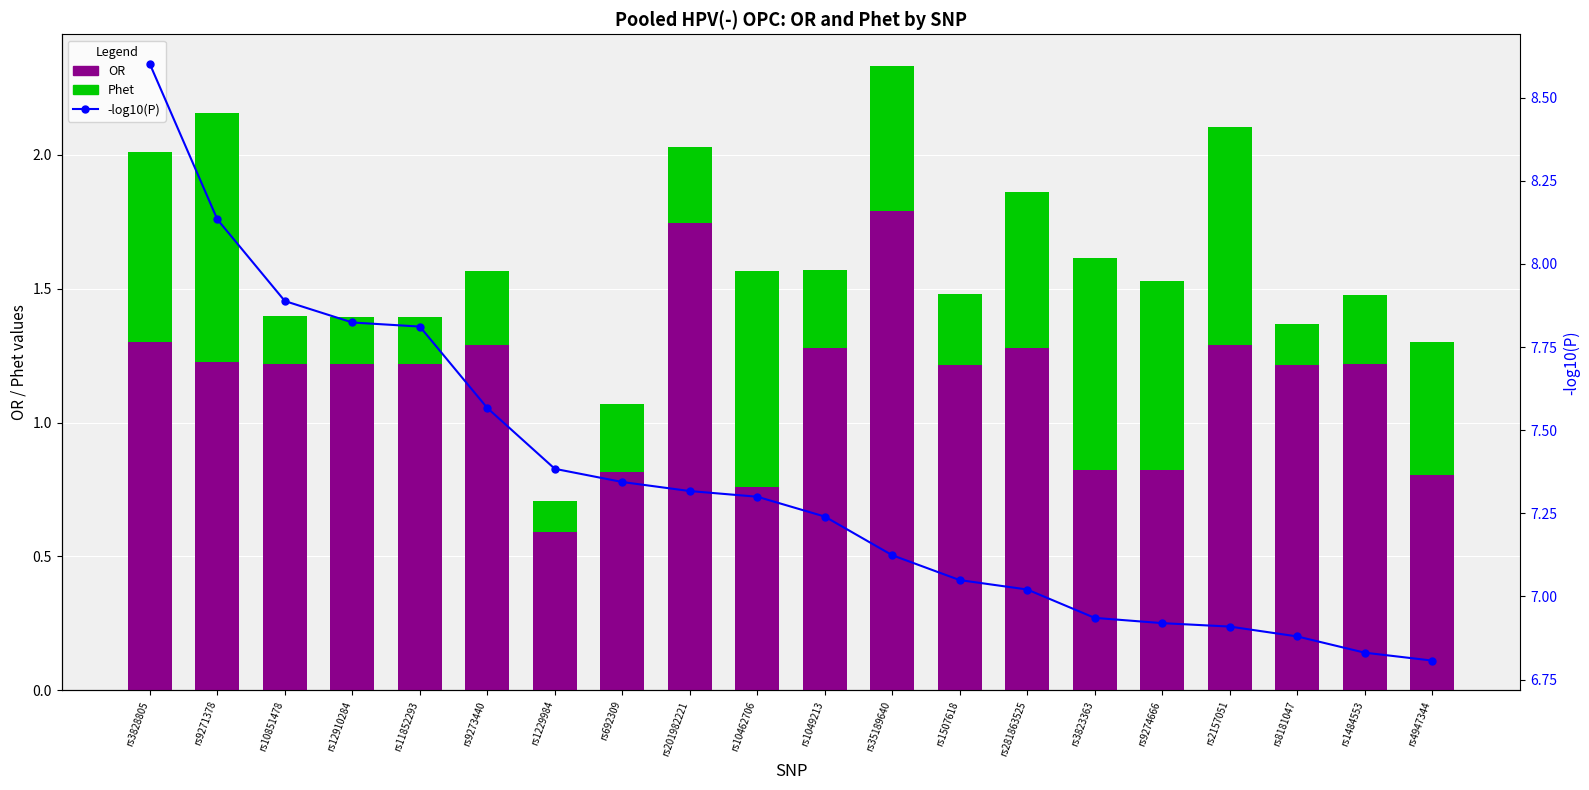

Is the value of Phet at rs1507618 greater than the value of OR at rs11852293?

No